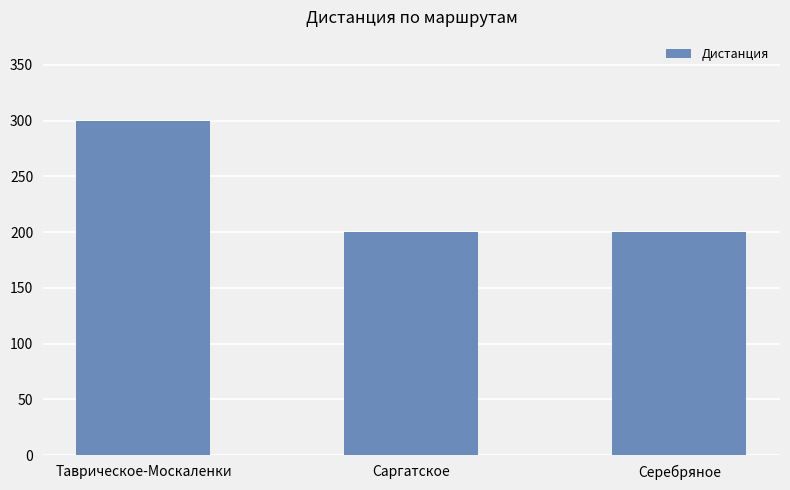

What is the label of the 3rd bar from the left?

Серебряное